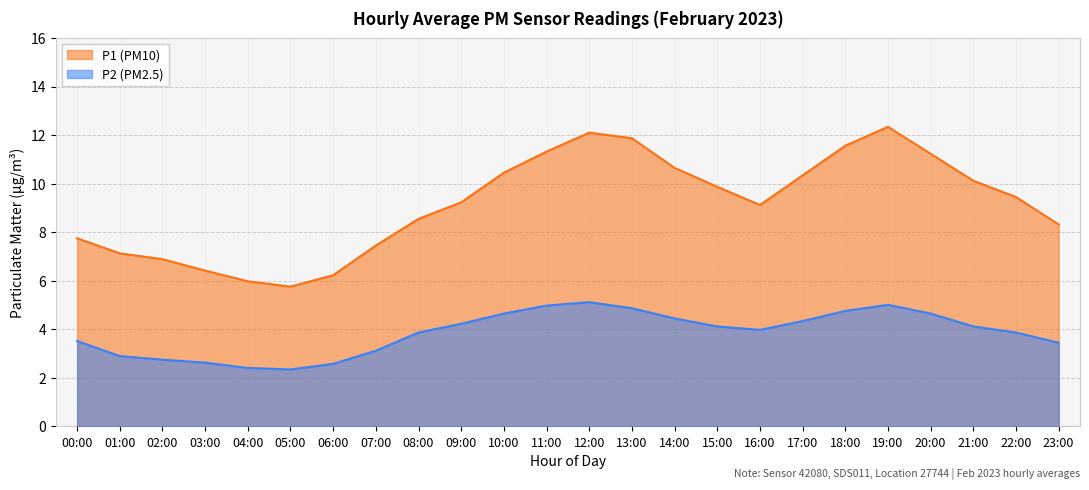

What is the smallest value displayed?

2.4